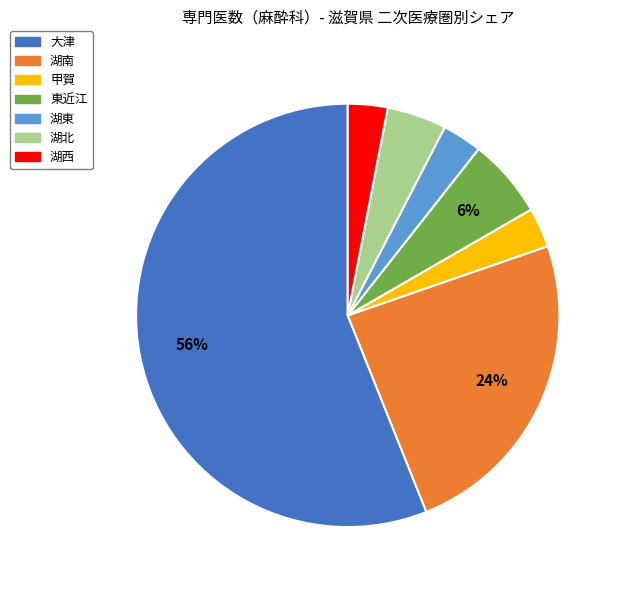

To the nearest percent, what portion does 大津 represent?

56%